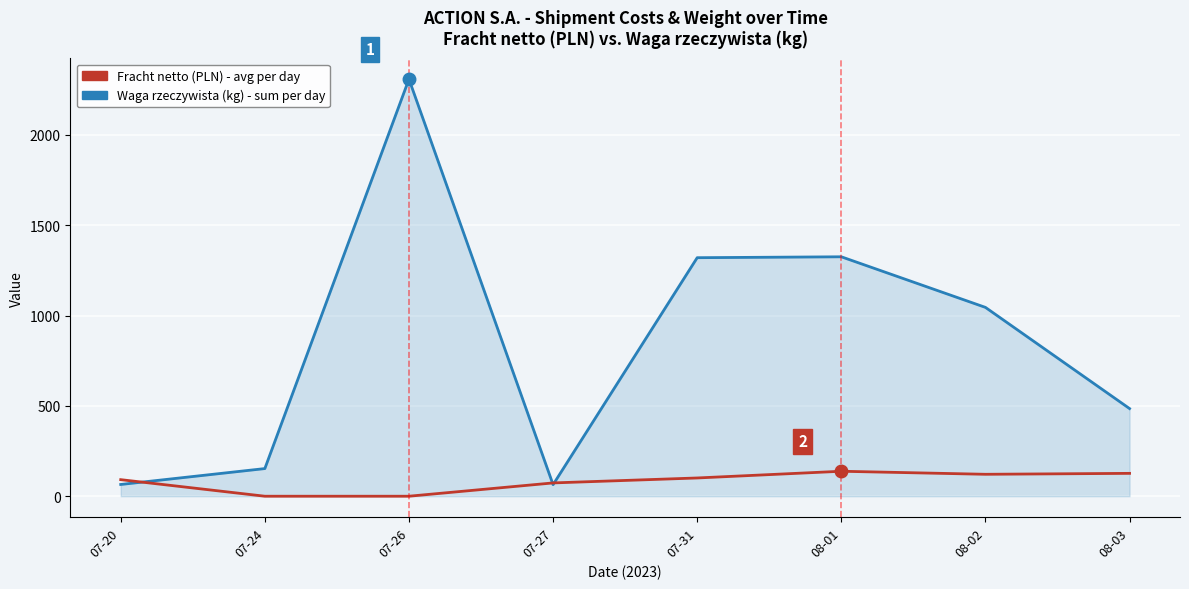

What is the minimum value for Waga rzeczywista (kg) - sum per day?

64.0